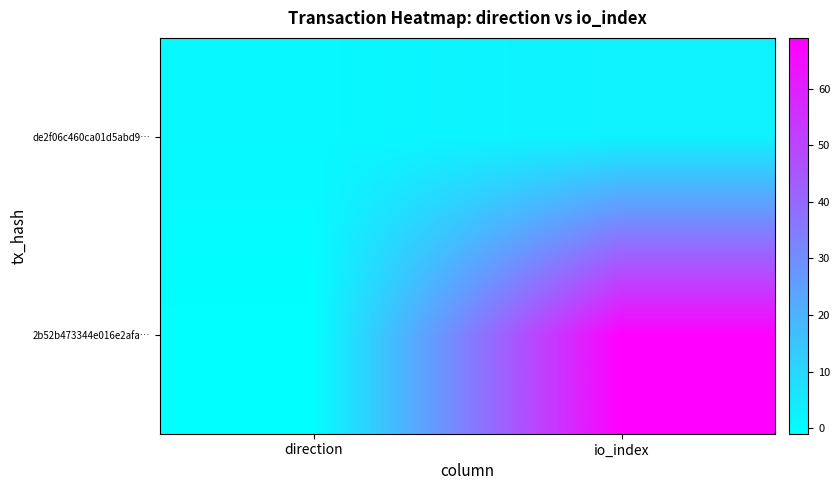

At io_index, list the series in order from smallest to largest.

de2f06c460ca01d5abd9…, 2b52b473344e016e2afa…